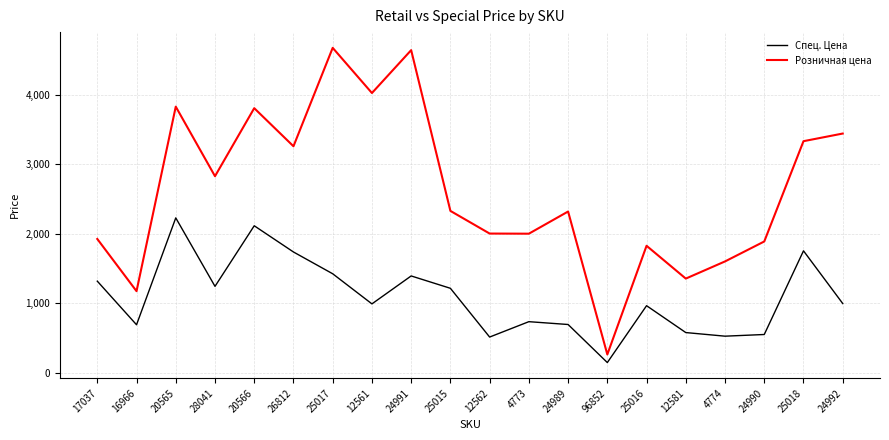

Read the Розничная цена value at 96852.

260.2